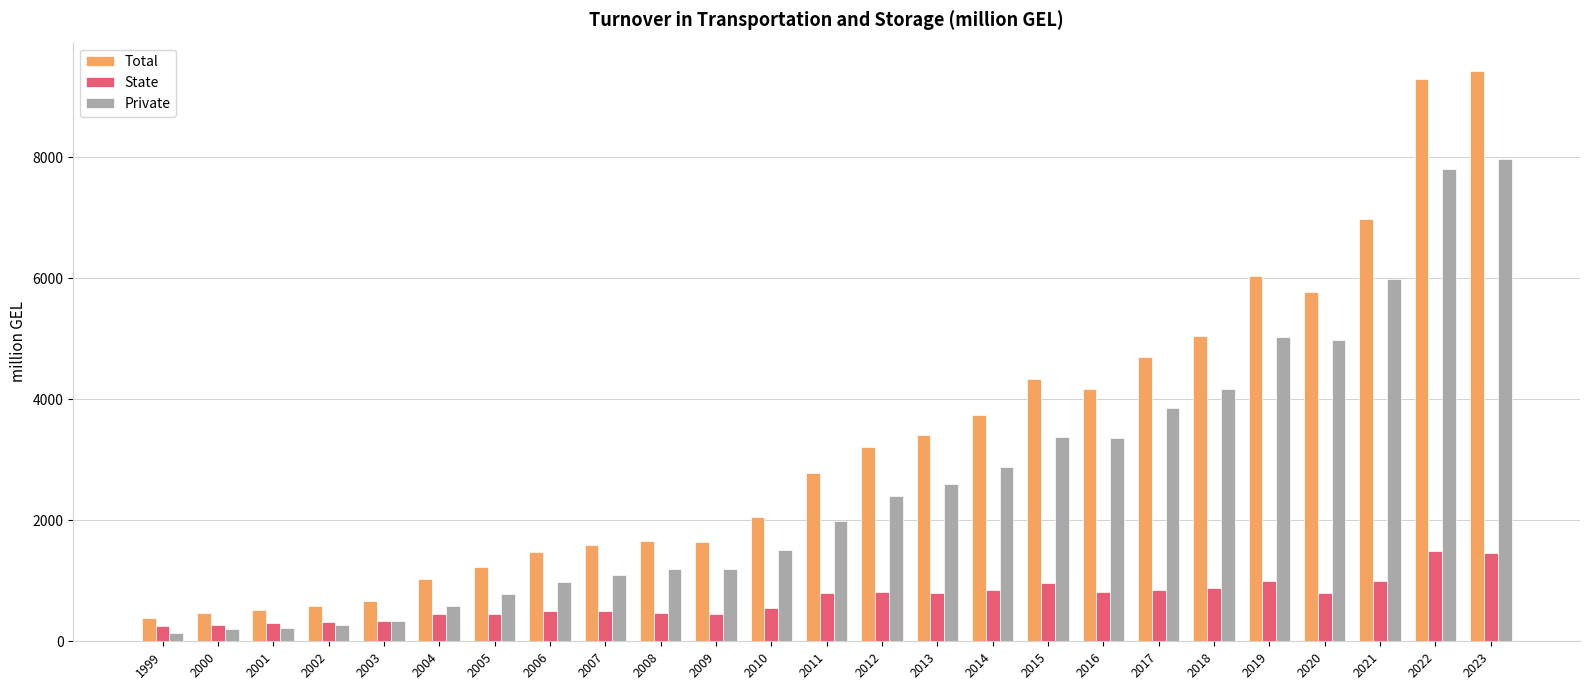

Is it true that Total equals 512.1 at 2001?

True